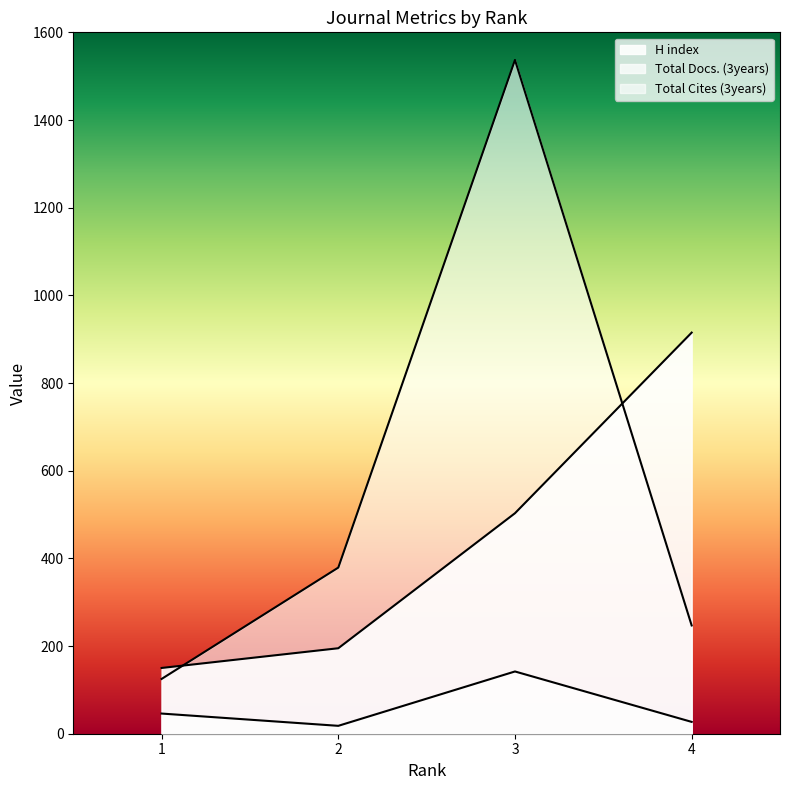

Count the number of data series in this chart.

3